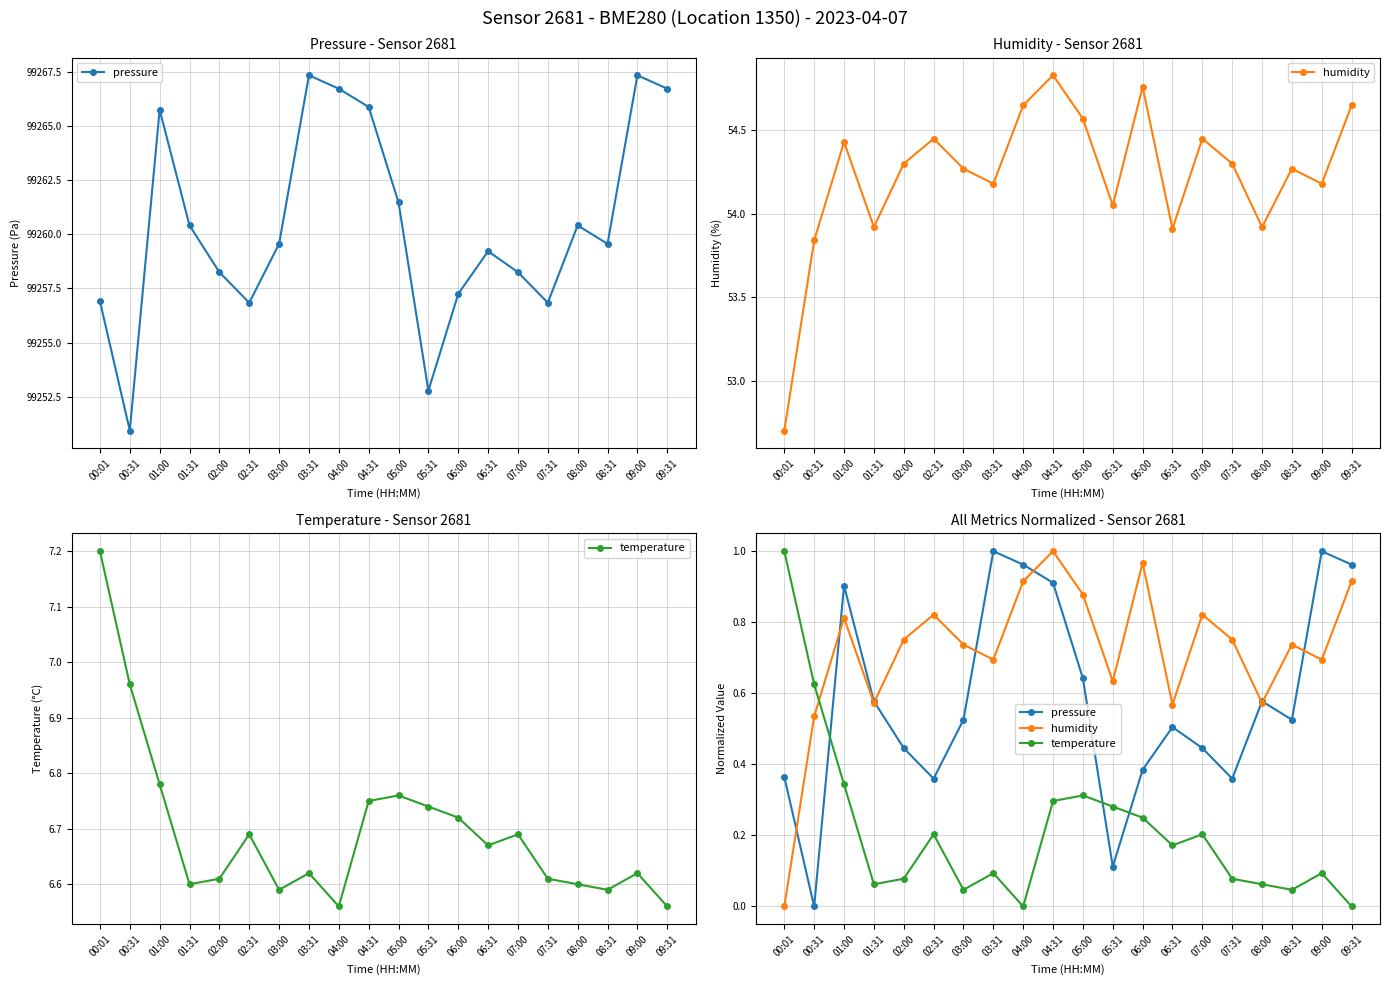

How many interior local peaks does the humidity series have?

6